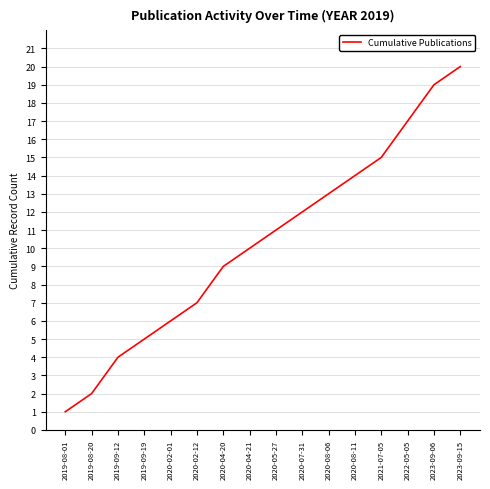

What position from the right is 2020-04-21?

9